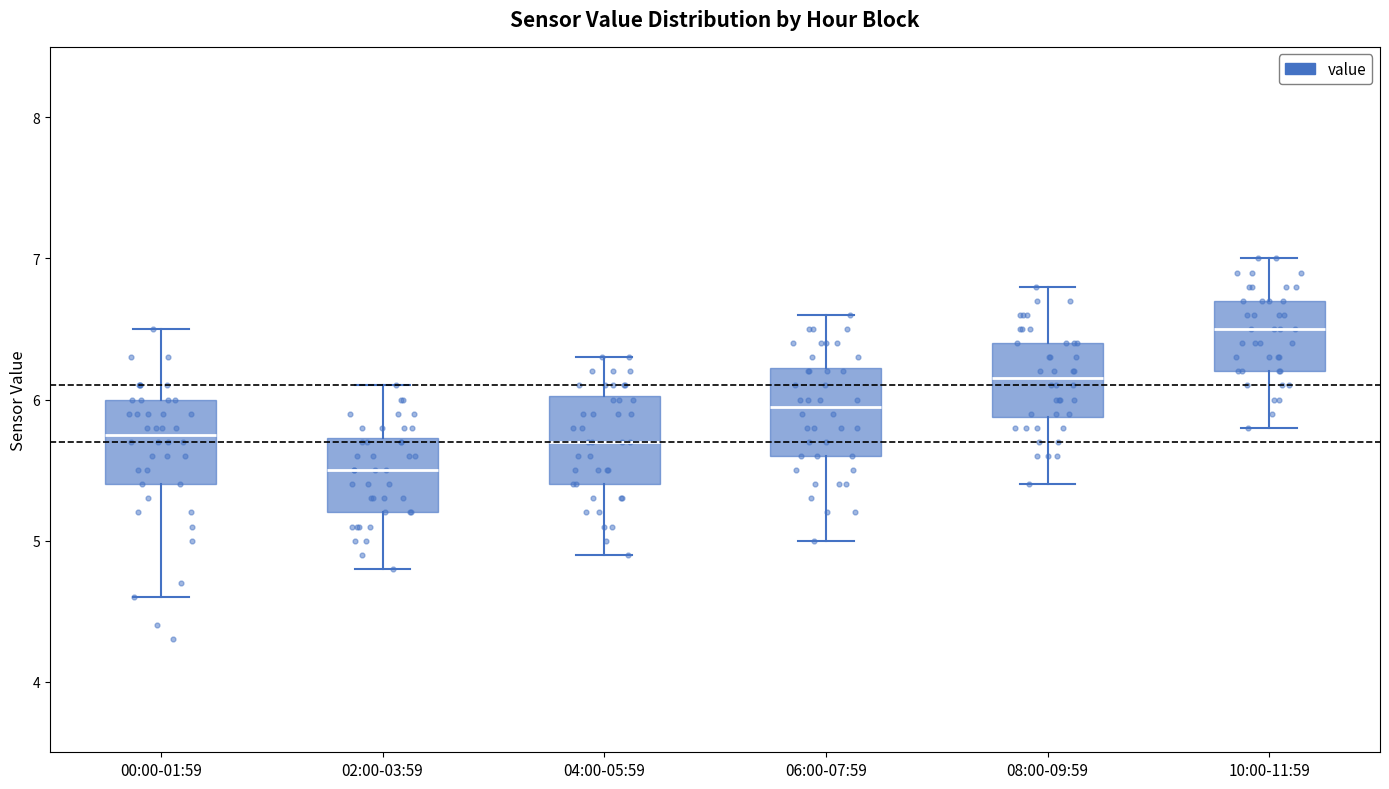

Which box's median line is the lowest?

02:00-03:59